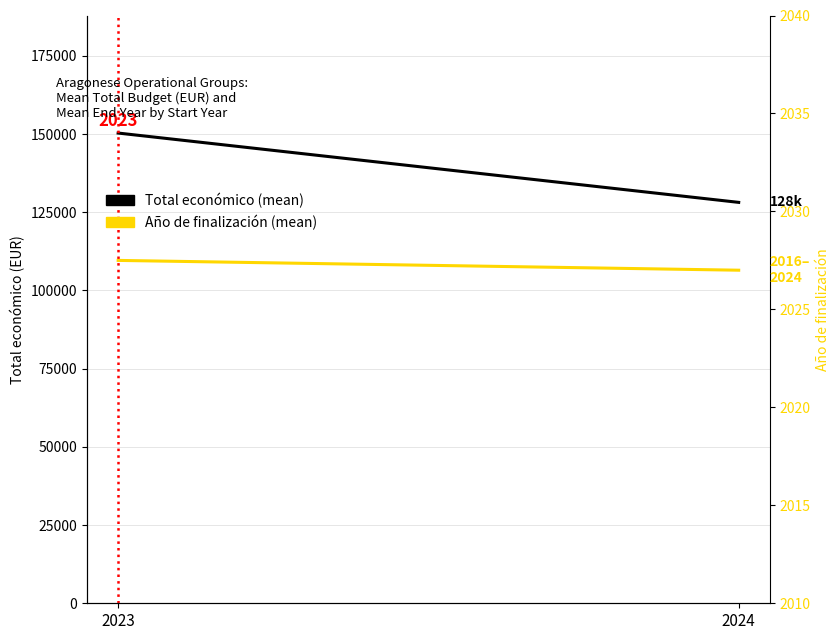

Rank the series by their average value, from lowest to highest.

Año de finalización (mean), Total económico (mean, EUR)